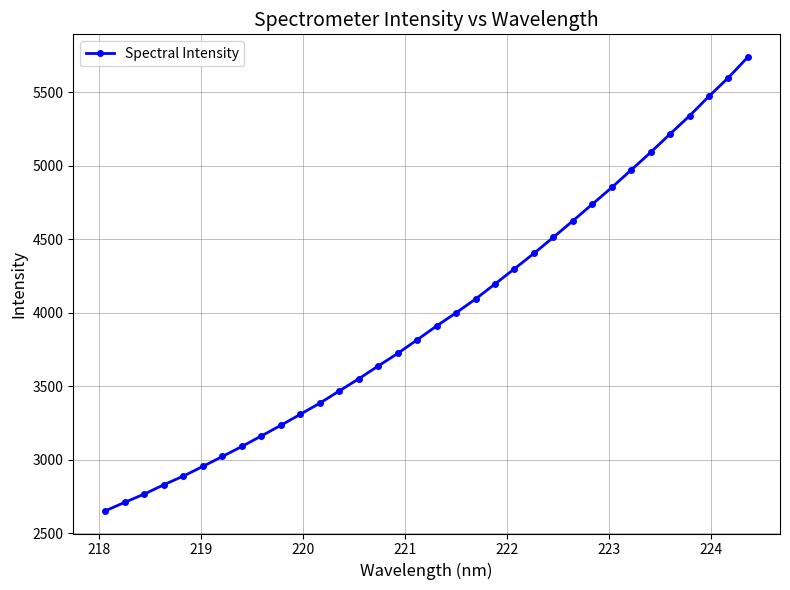

What is the difference between the maximum and minimum values?

3086.0